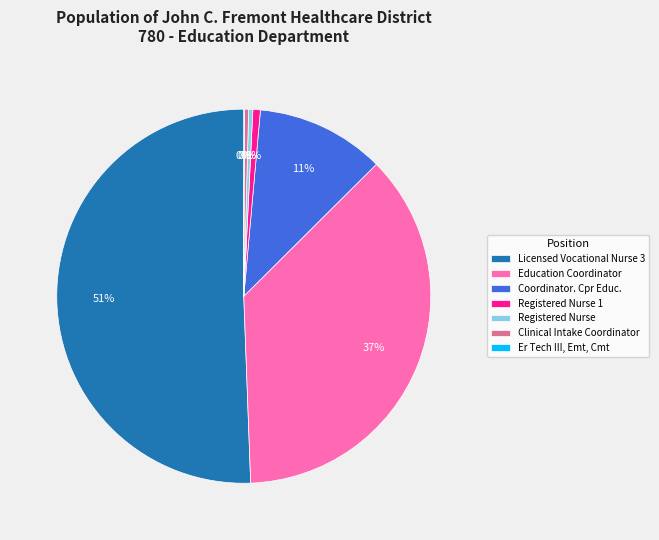

Which slice is the largest?

Licensed Vocational Nurse 3